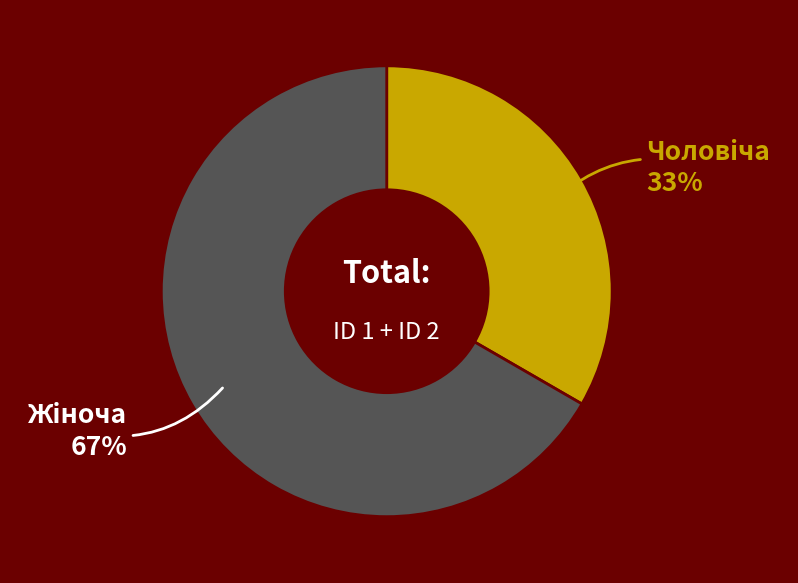

To the nearest percent, what is the average slice percentage?

50%